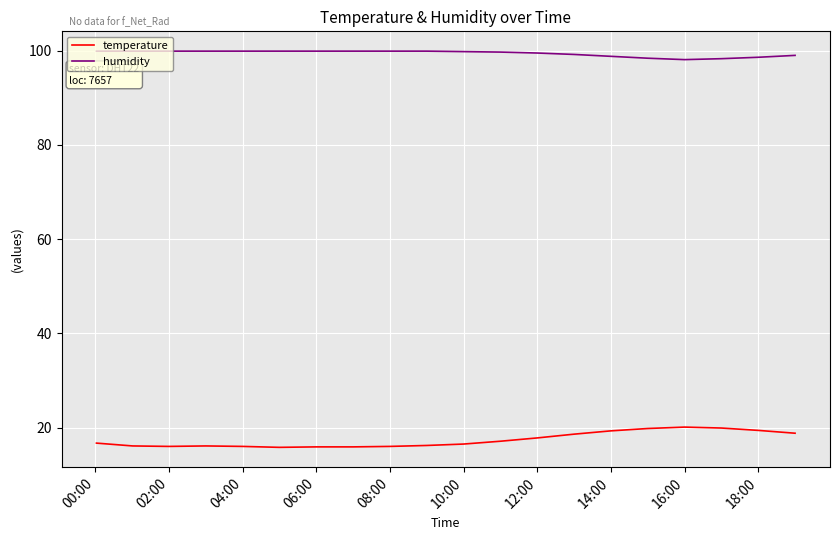

What is the maximum value shown in the chart?

99.9